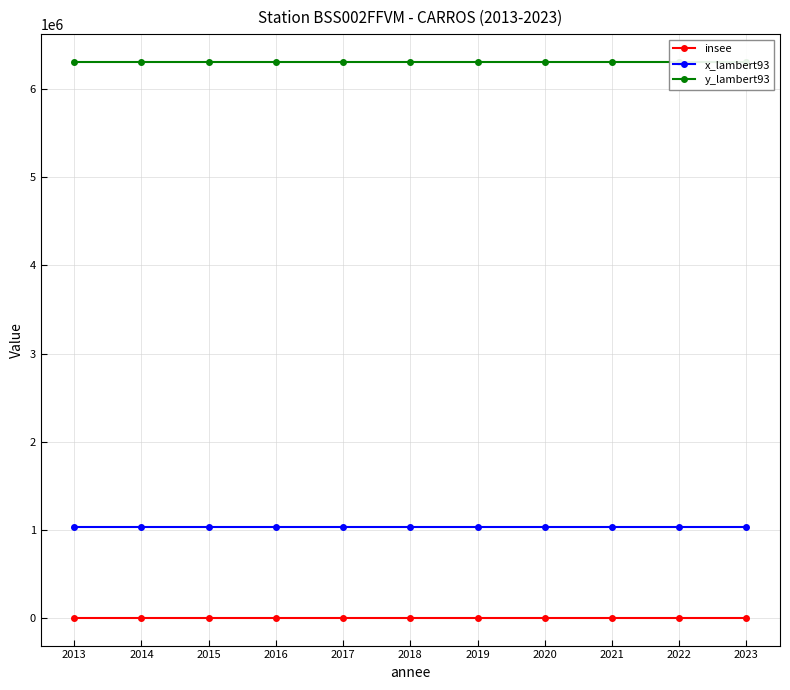

Which series changed the most between 2014 and 2021?

insee